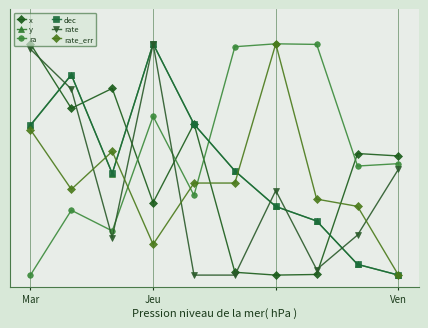

What are all the series names shown in the legend?

x, y, ra, dec, rate, rate_err